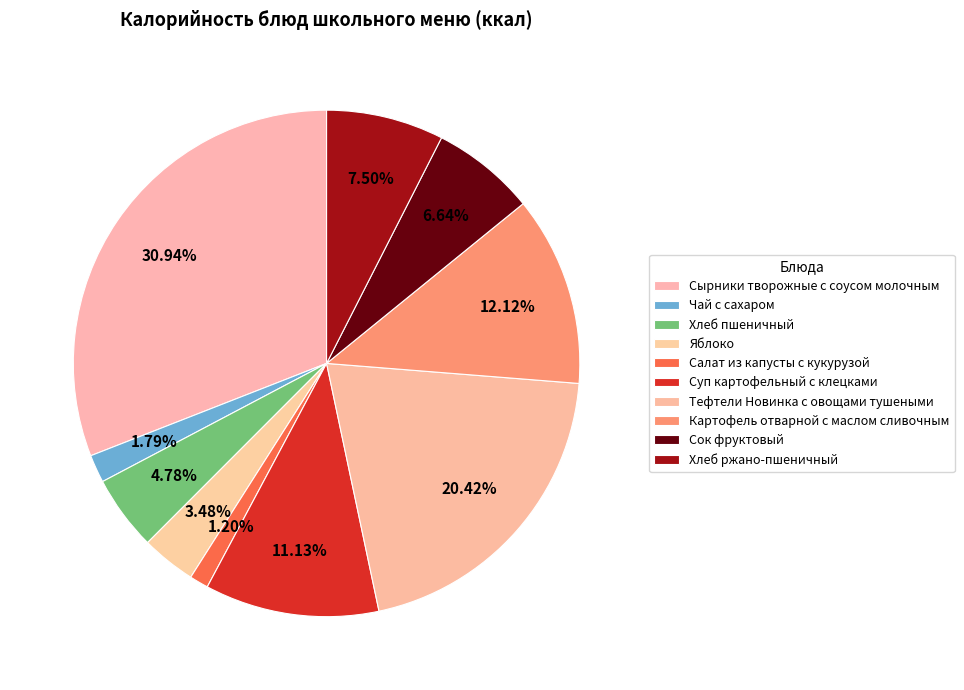

Between Хлеб ржано-пшеничный and Чай с сахаром, which is larger?

Хлеб ржано-пшеничный